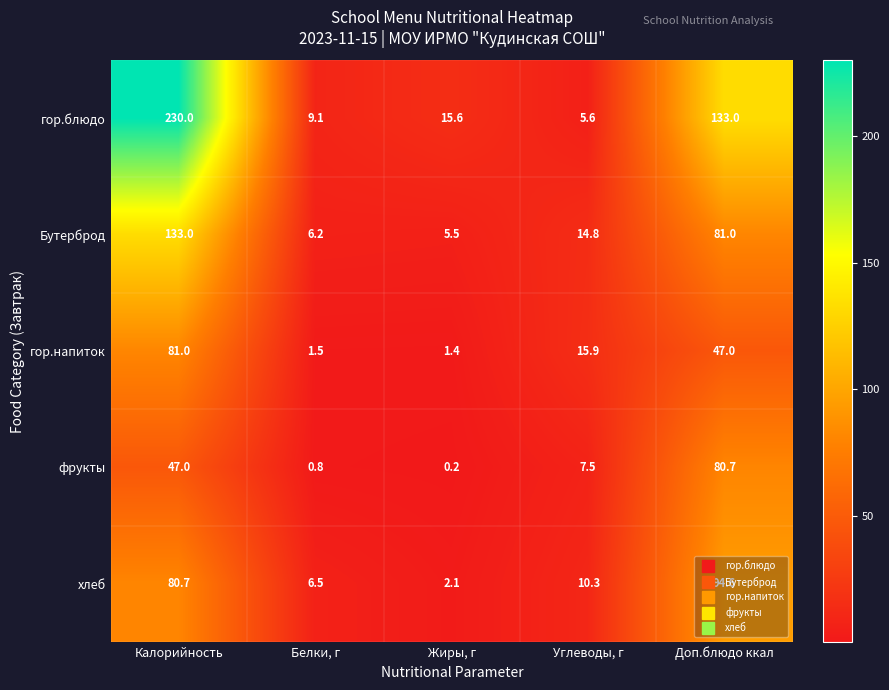

List the series in order of their peak value, lowest first.

фрукты, гор.напиток, хлеб, Бутерброд, гор.блюдо